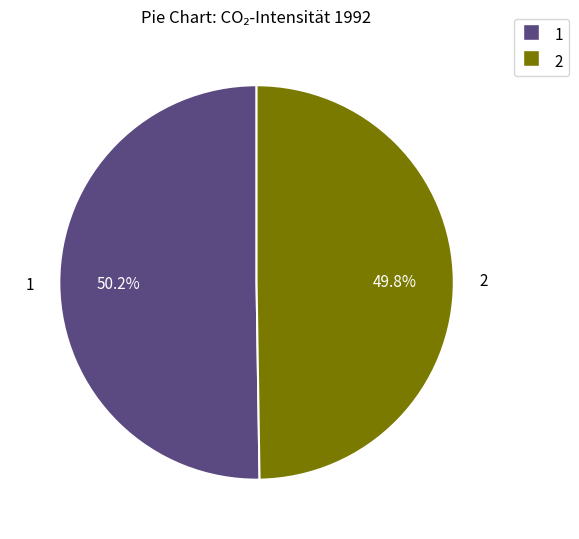

Is there a majority slice in this chart?

Yes